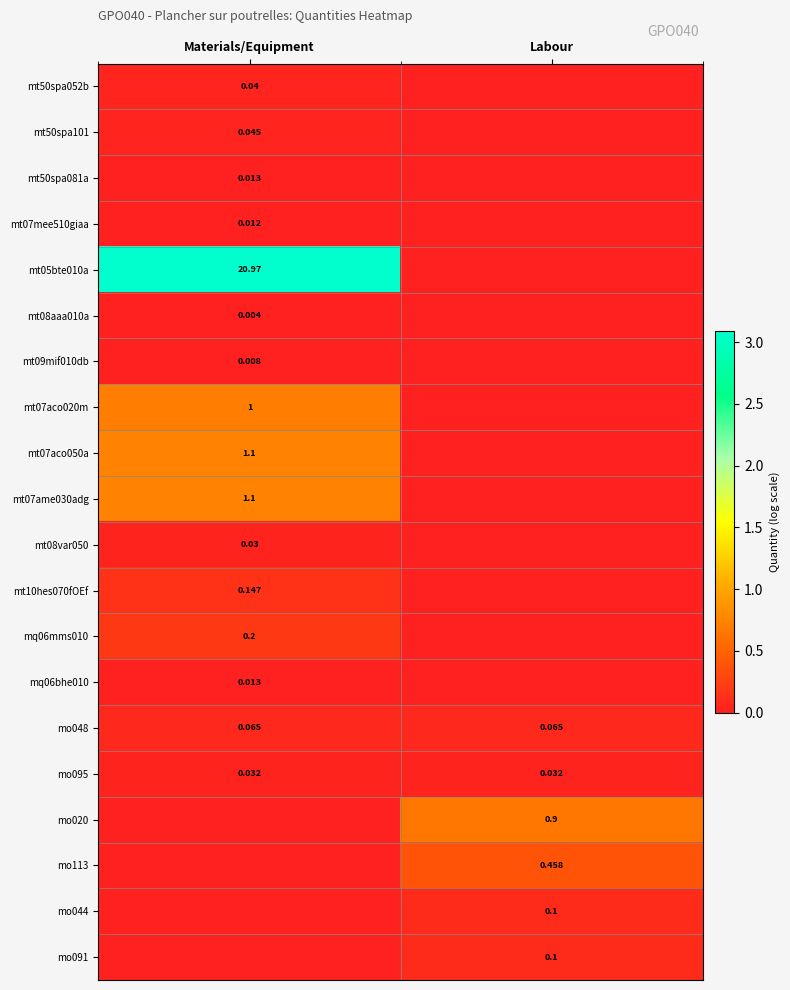

Is the value of mt09mif010db at Materials/Equipment greater than the value of mt10hes070fOEf at Materials/Equipment?

No